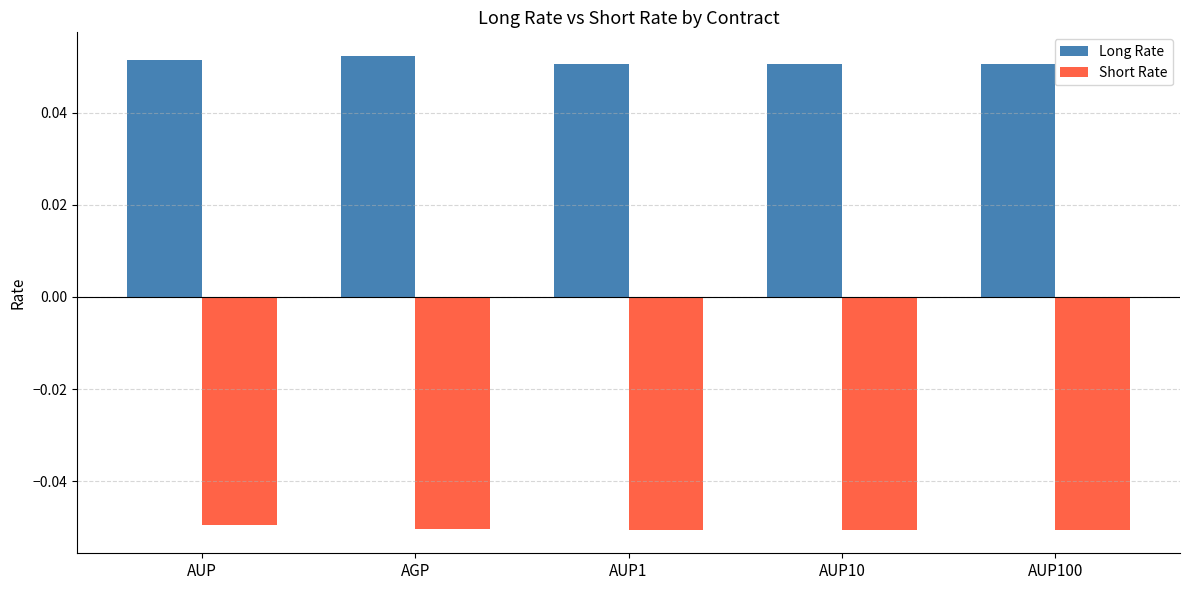

How many groups of bars are there?

5